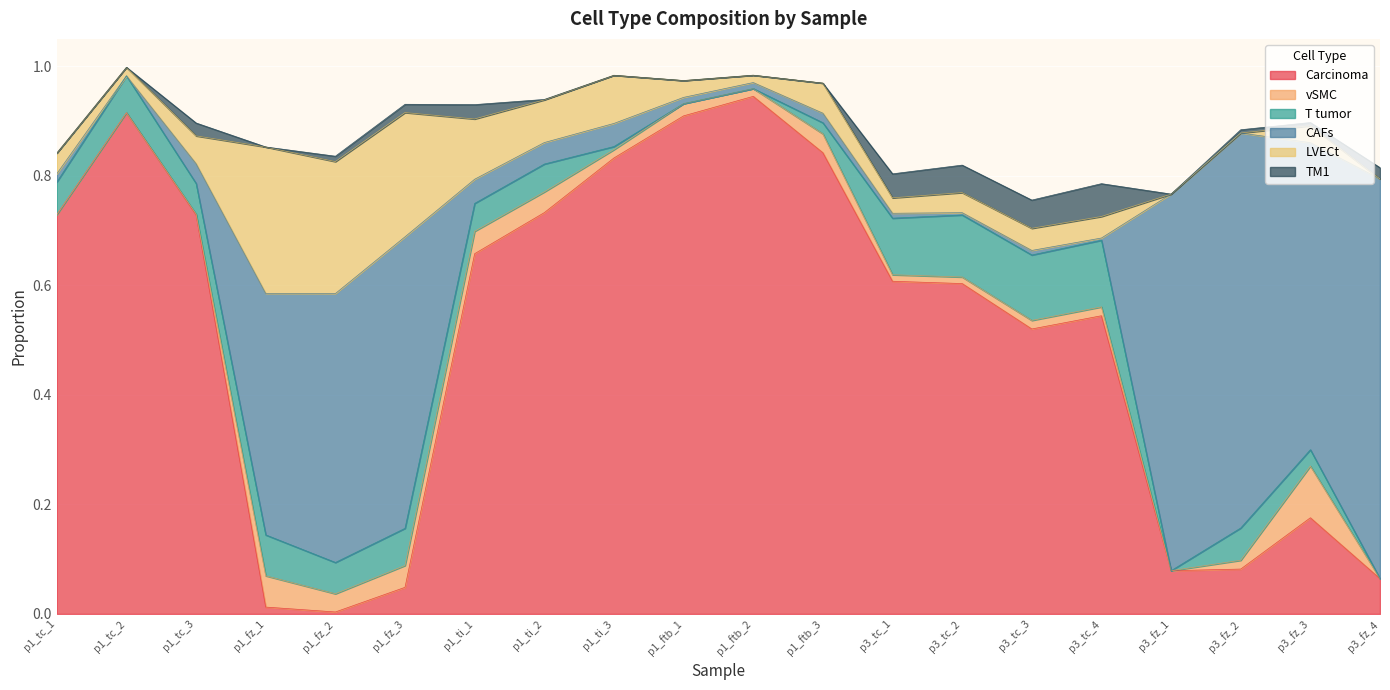

What is the maximum value shown in the chart?

0.9